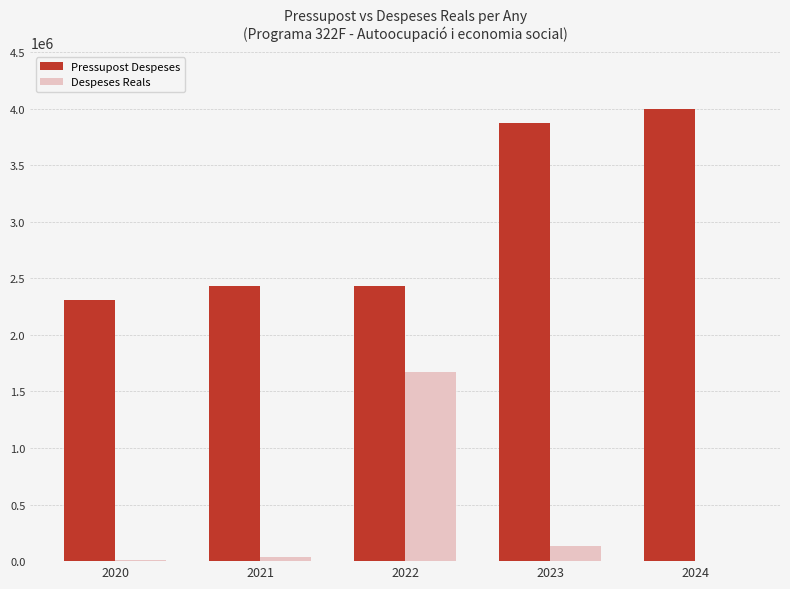

What is the greatest value displayed?

3992212.0